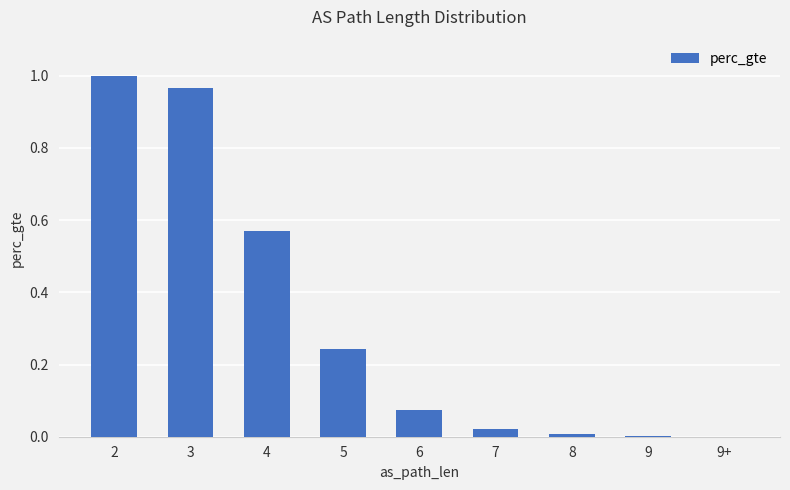

Is it true that the value at 4 is 0.9?

False